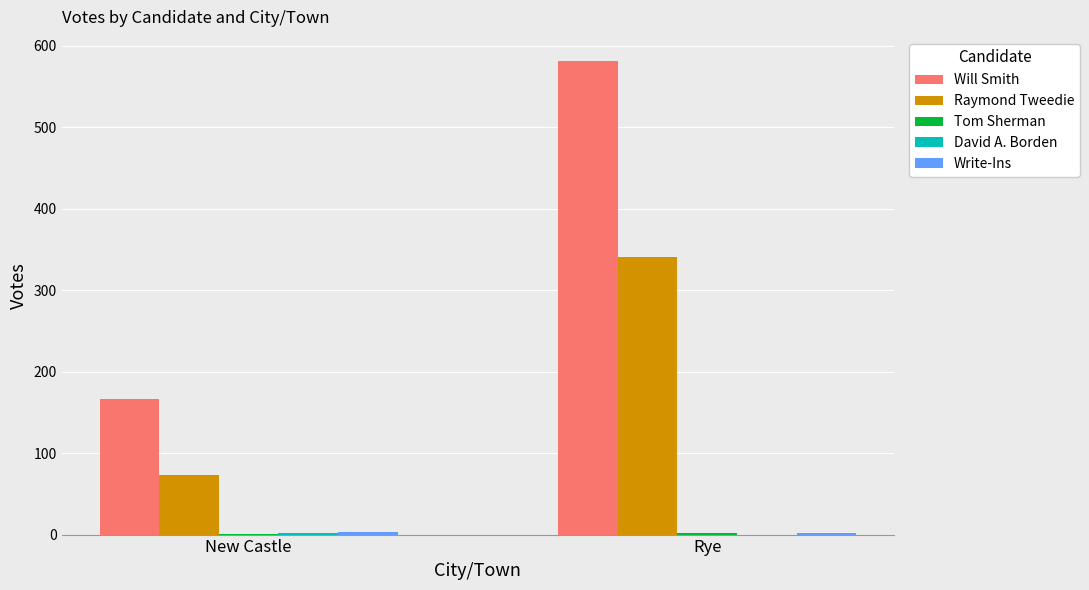

What is the sum of all Will Smith values?

749